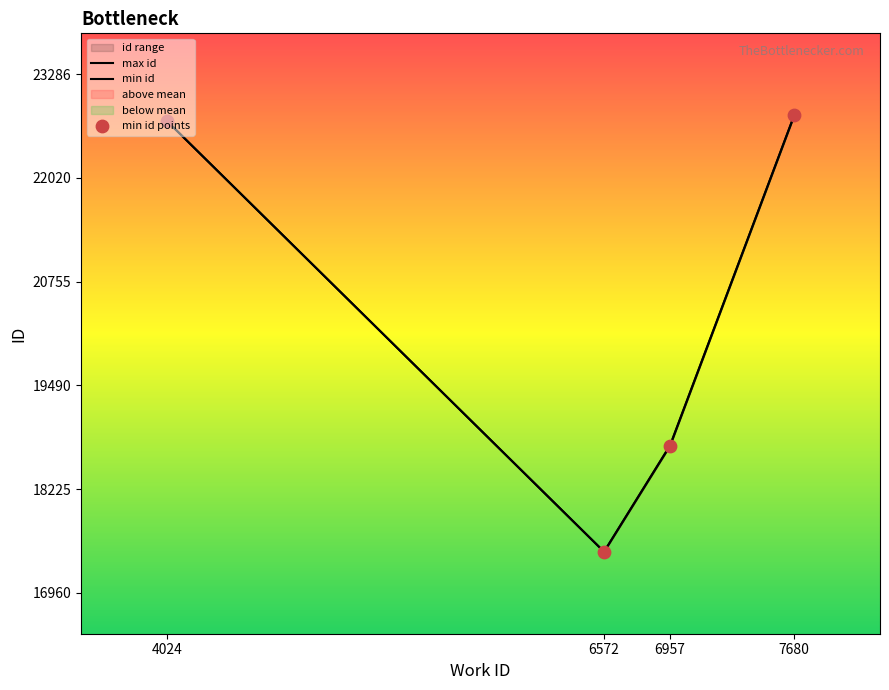

At how many categories does at least one series exceed 20442?

2